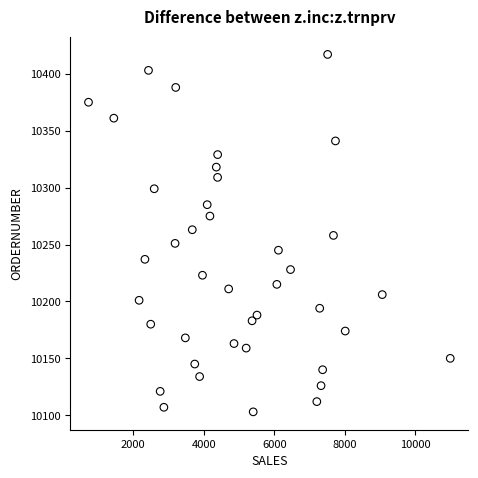

What is the range of Y values (max minus min)?

314